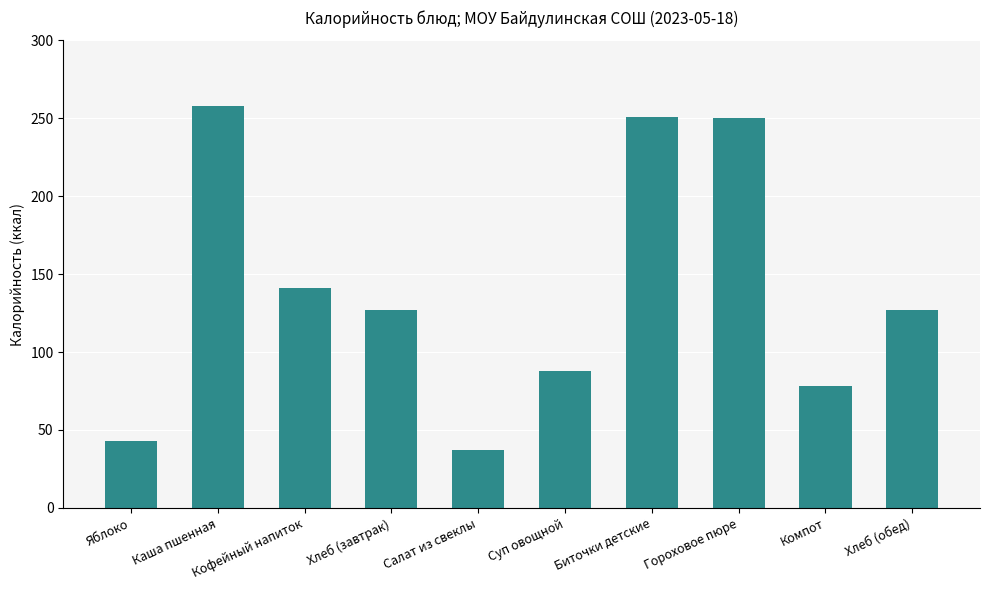

Are the bars horizontal?

No